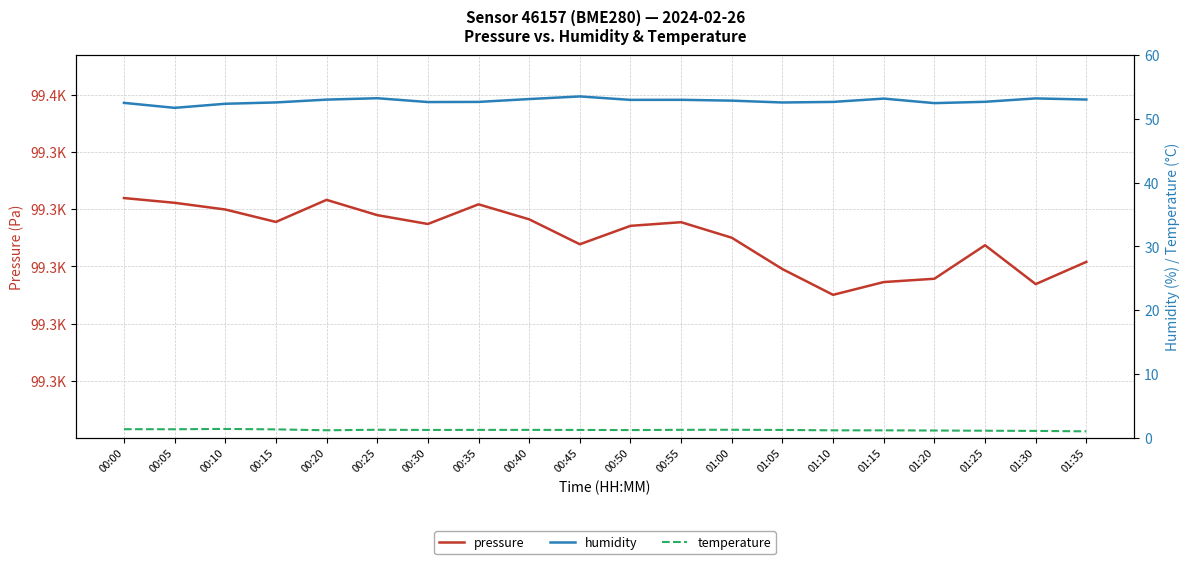

What is the greatest value displayed?

99323.9